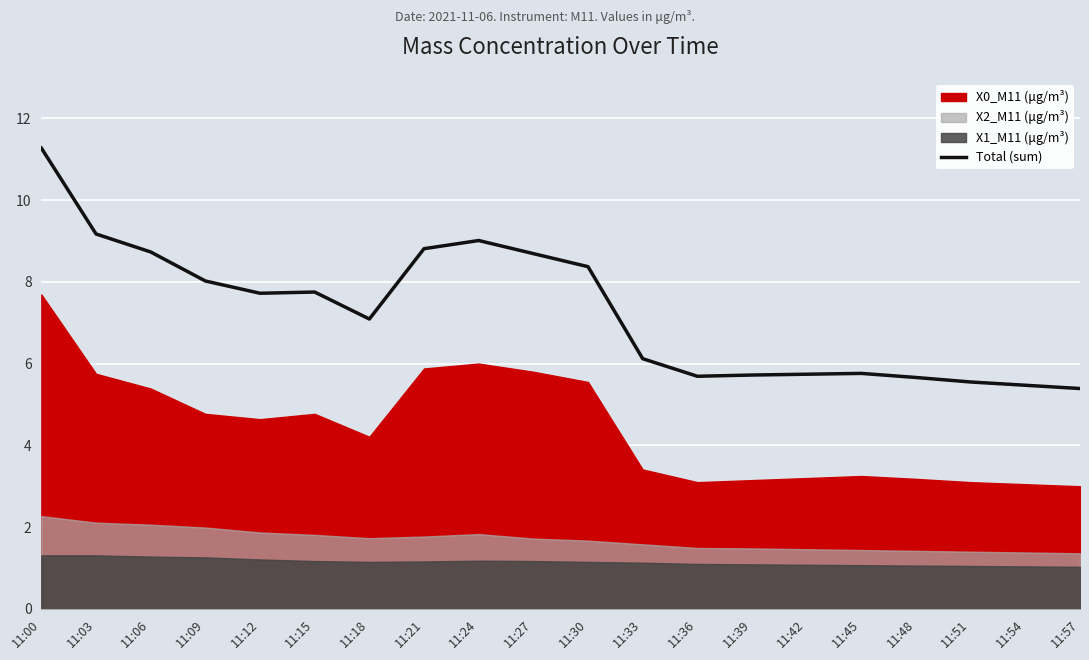

Does the chart display data point markers on the line(s)?

No